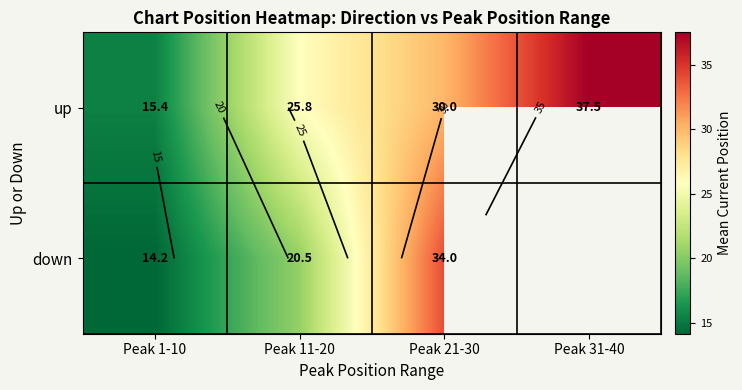

How many values in the down series are below 34?

2